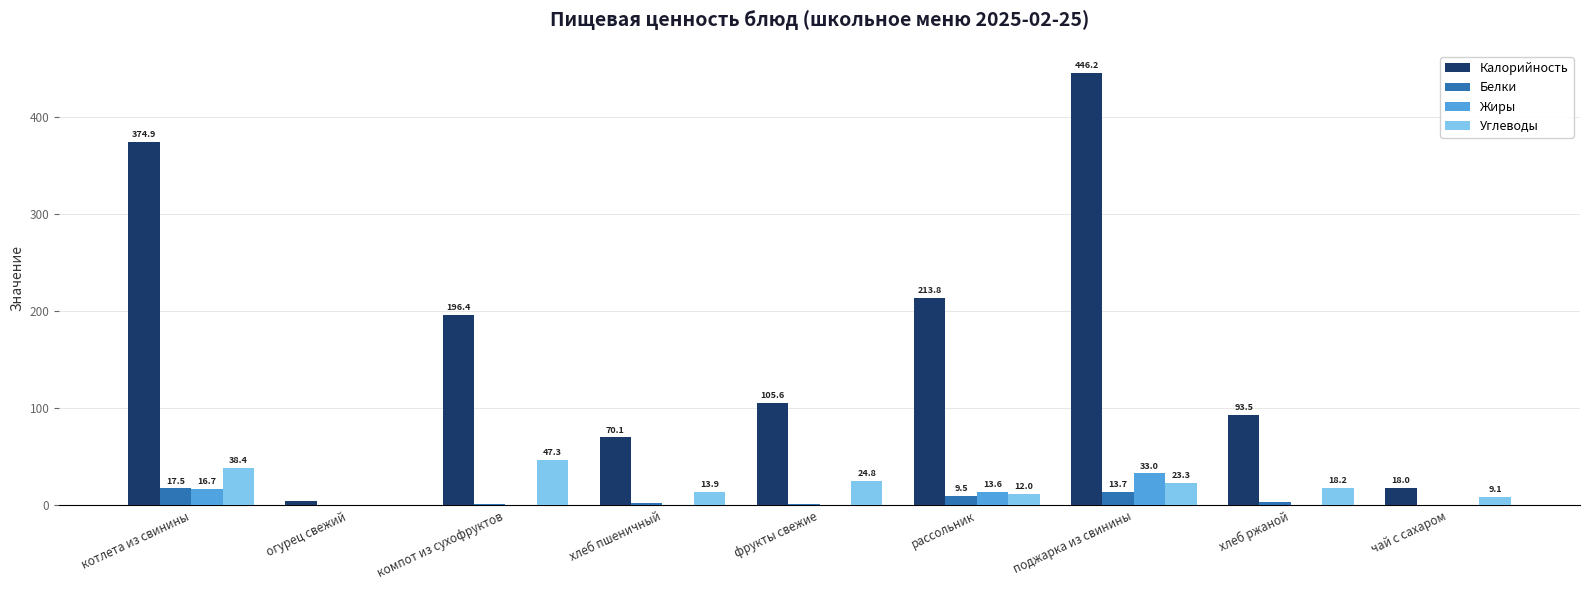

At which label is Жиры closest to 16?

котлета из свинины